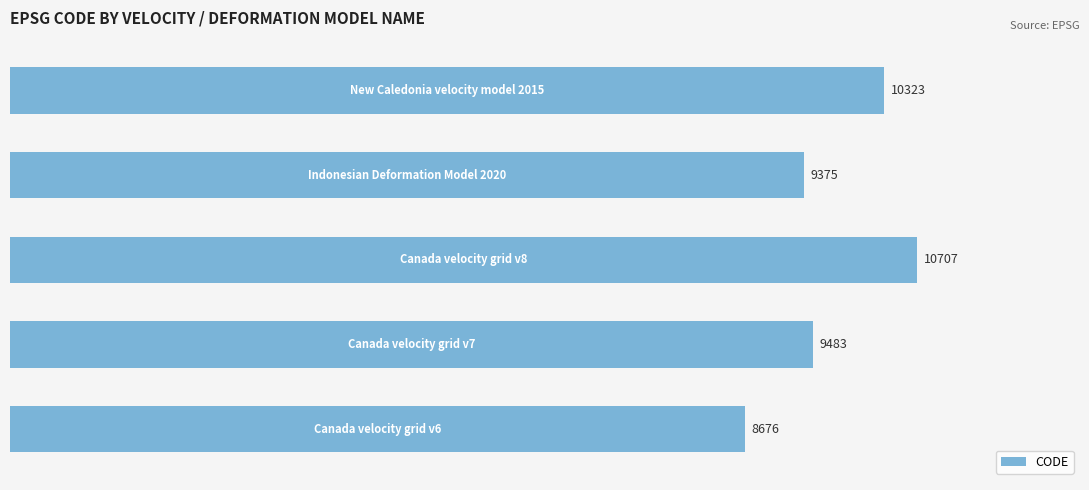

What is the minimum value shown in the chart?

8676